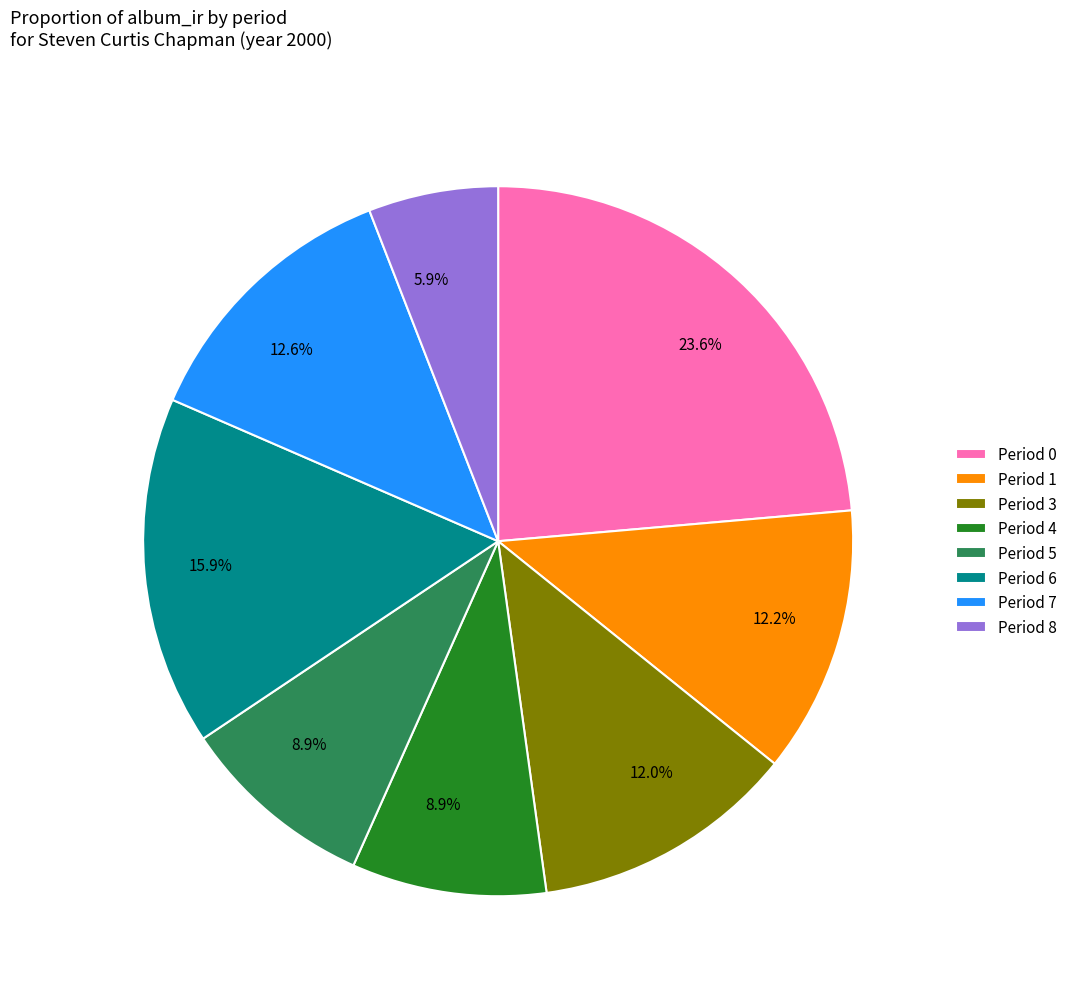

Combined, do Period 6 and Period 7 account for over 50%?

No